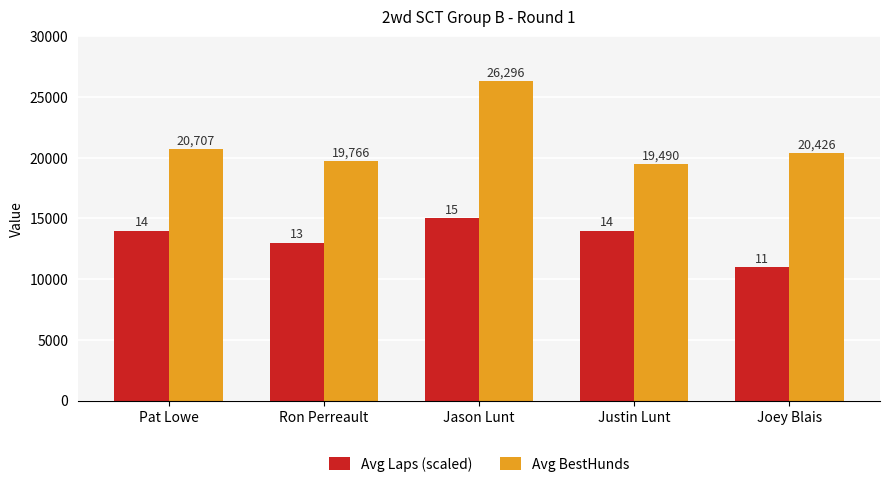

What is the difference between the Avg Laps (scaled) values at Ron Perreault and Jason Lunt?

2000